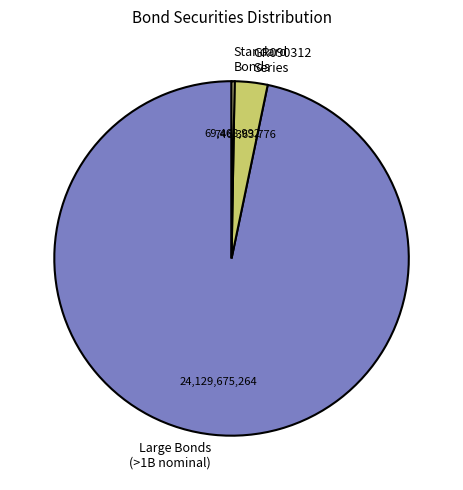

How many segments does this pie chart have?

3